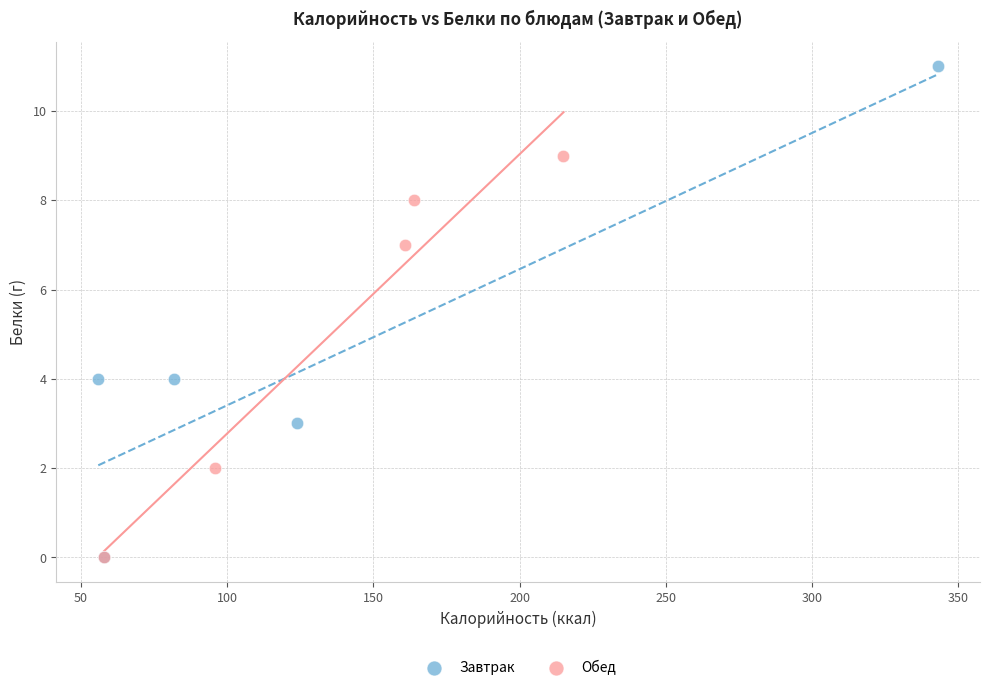

Which series reaches the maximum Y coordinate?

Завтрак